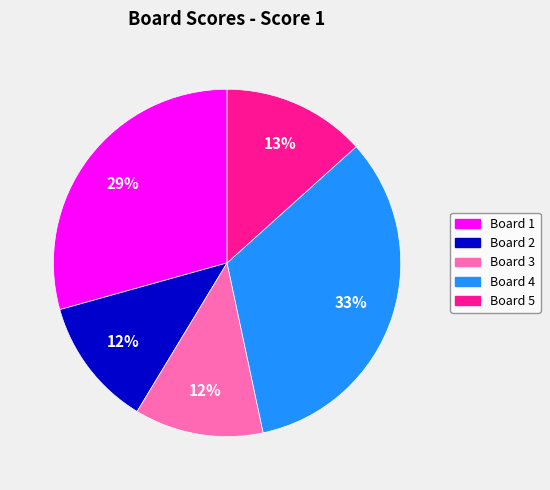

What is the ratio of the value at Board 1 to the value at Board 4?

0.9